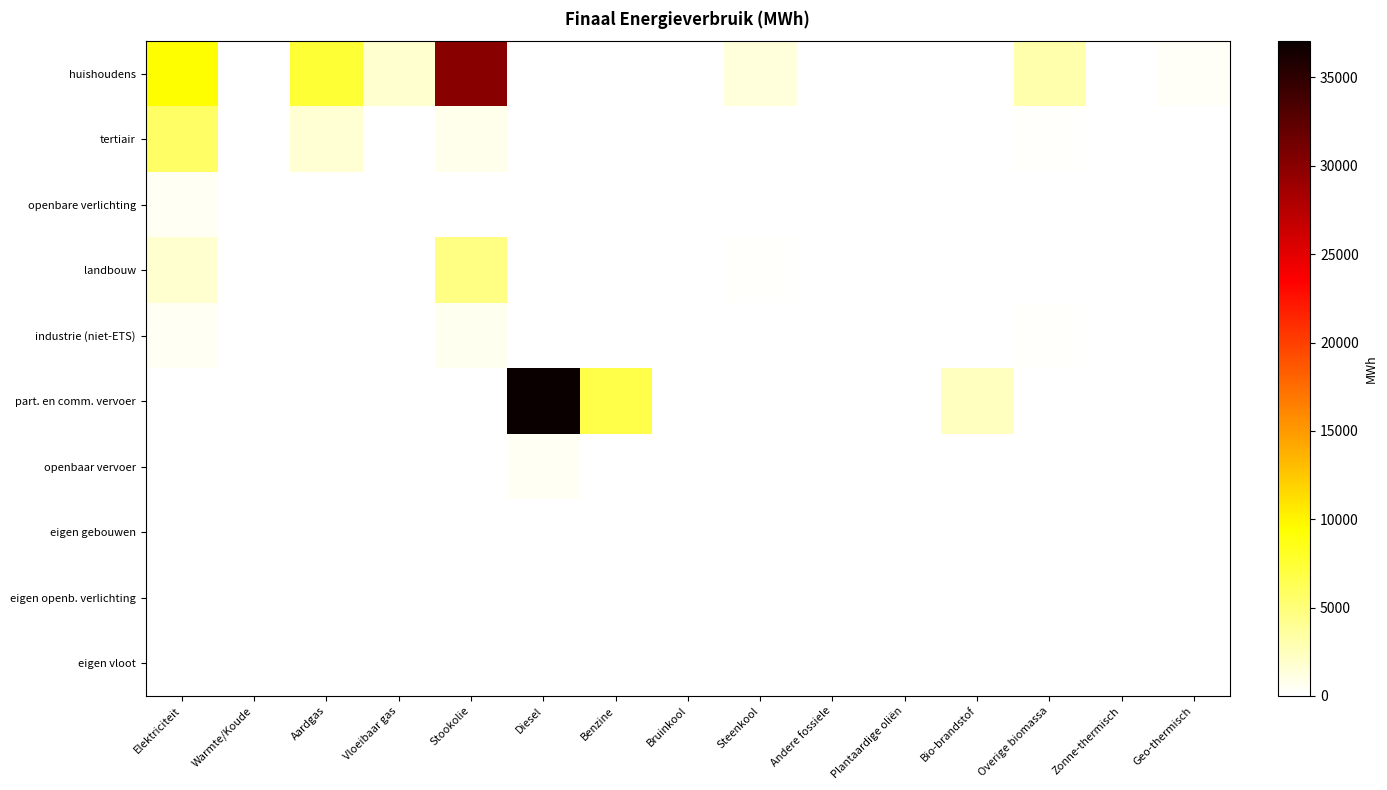

What is the maximum value shown in the chart?

37055.4